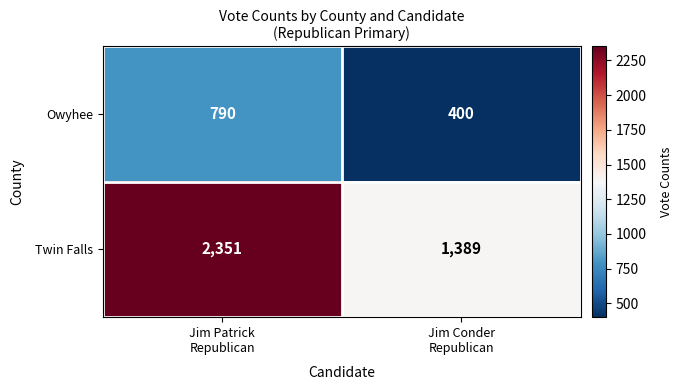

What is the difference between the maximum and minimum values in the Twin Falls series?

962